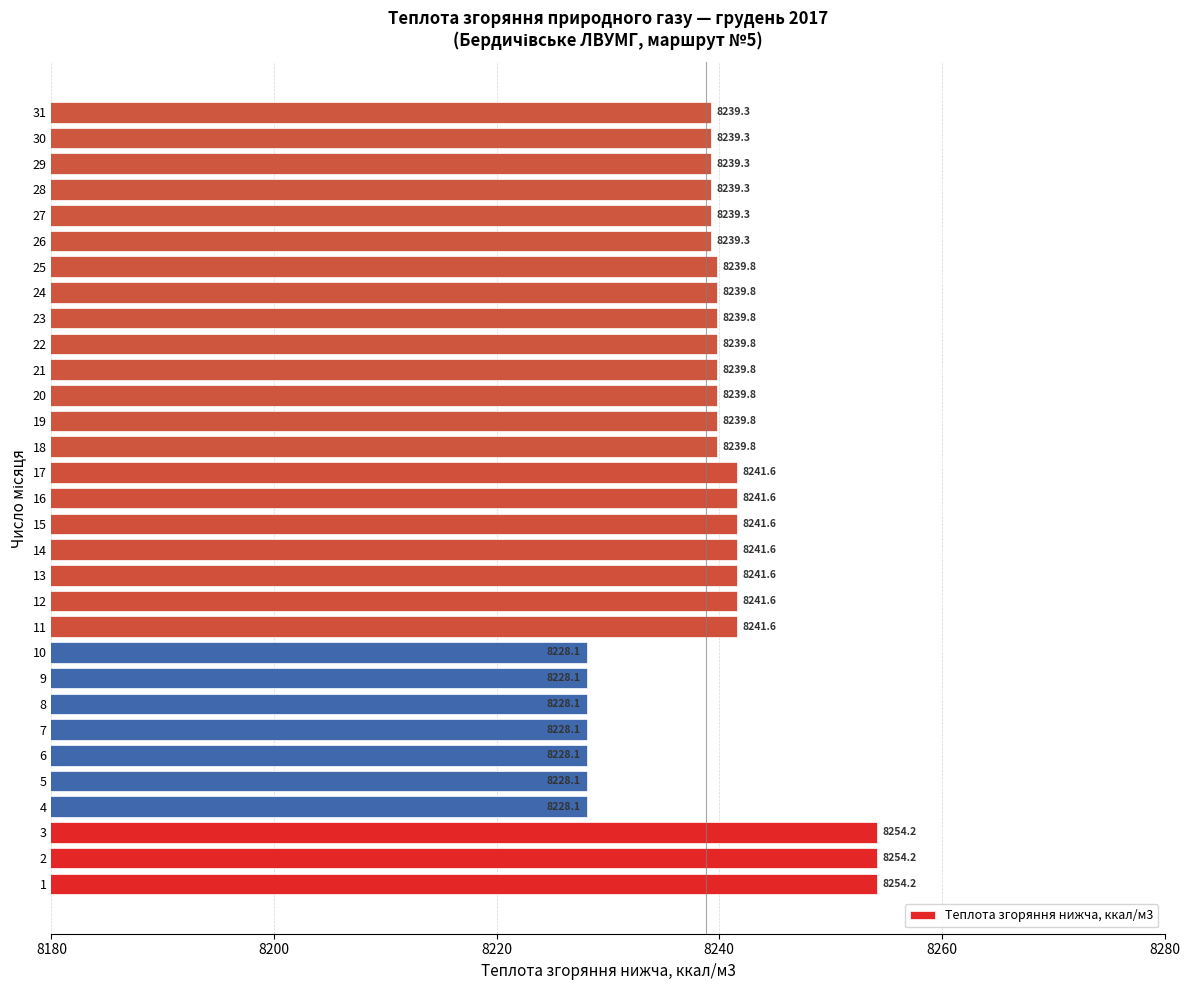

What is the minimum value shown in the chart?

8228.1